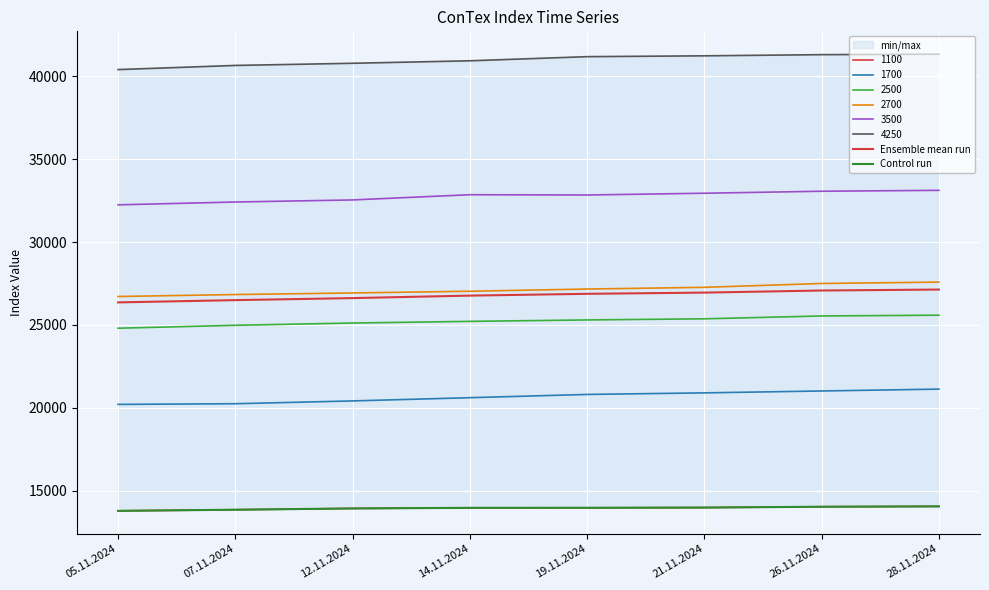

True or false: Ensemble mean run has a value of 16332.0 at 21.11.2024.

False